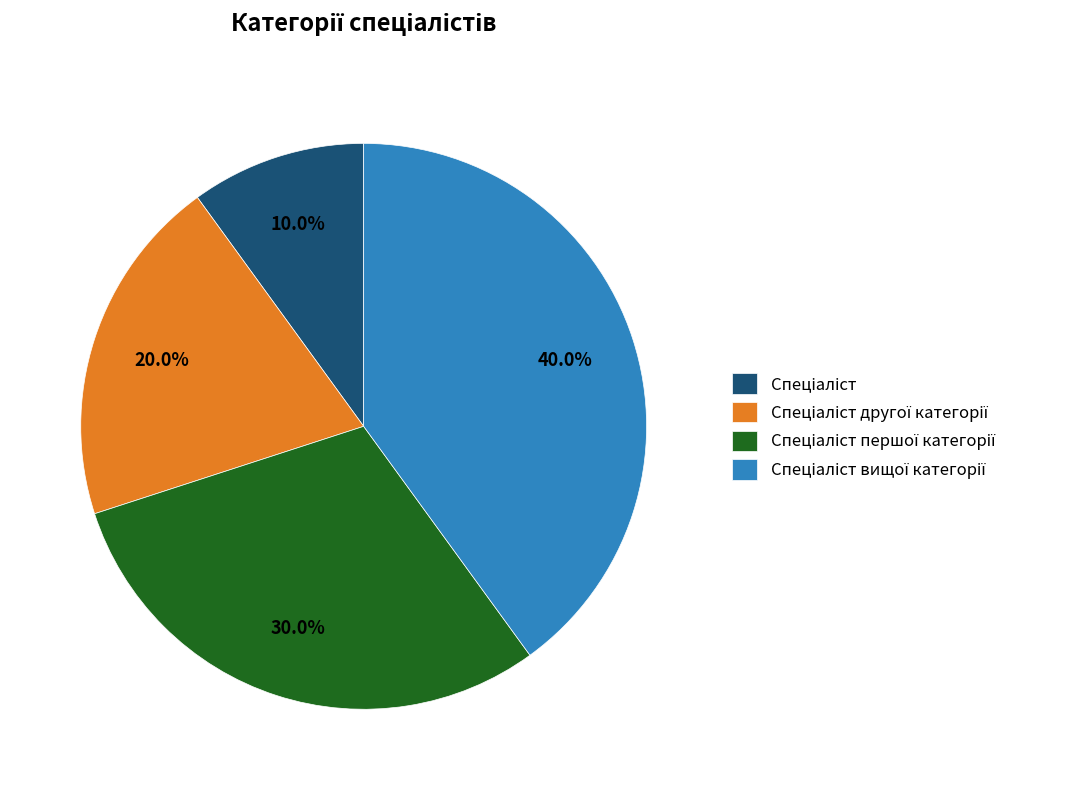

Count the number of slices in the pie.

4